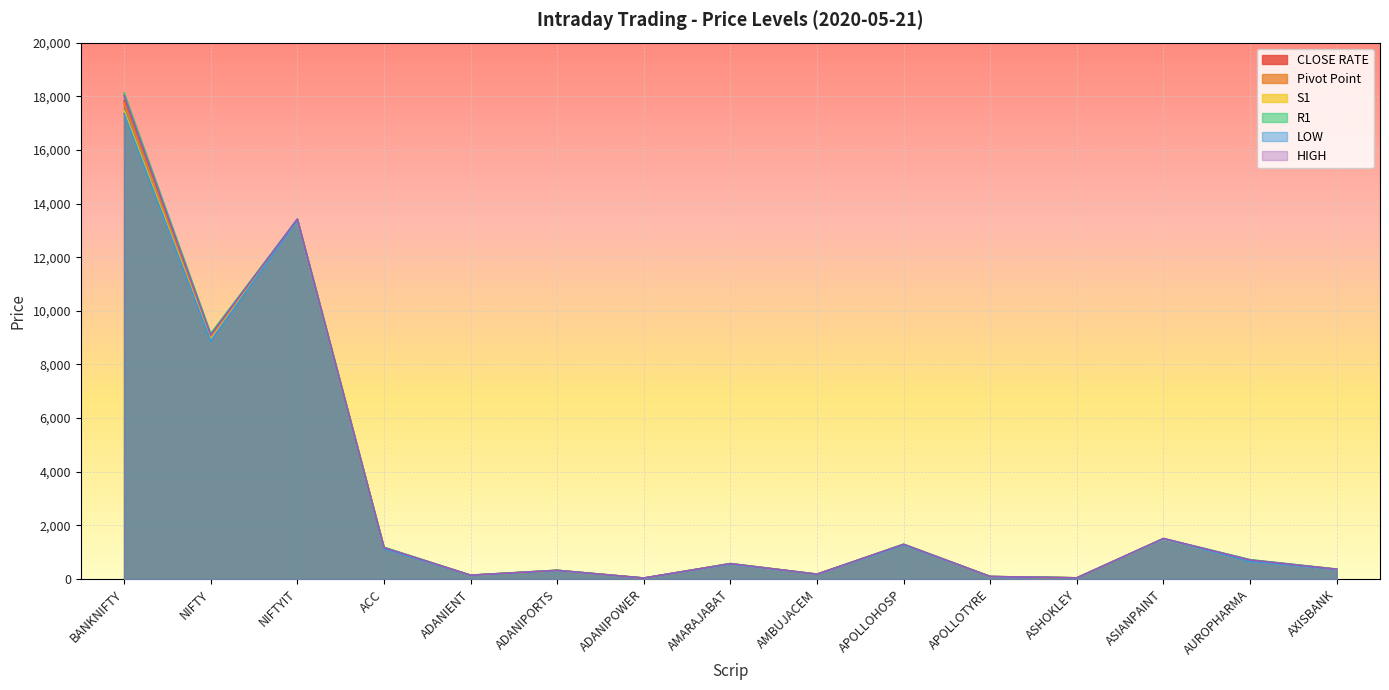

What is the sum of the S1 values at ADANIPOWER and APOLLOHOSP?

1301.2